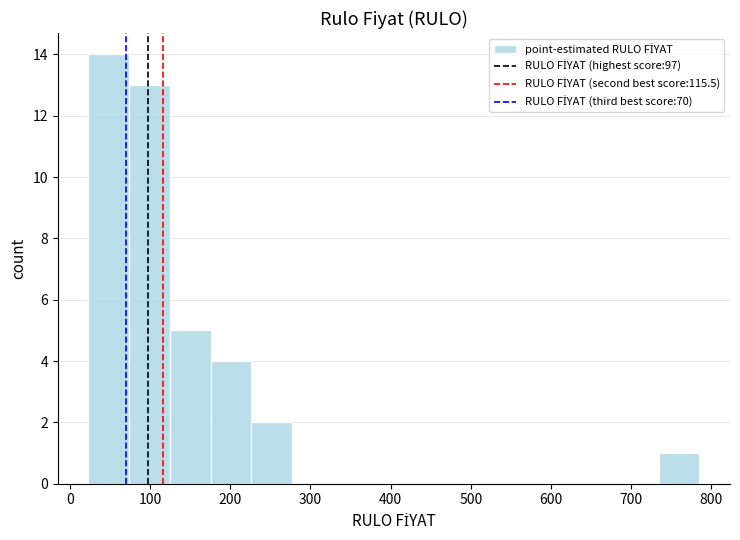

Reading left to right, list every bar in this chart as the range it spans on the x-axis followed by its height. Neither the bar edges nor the heights are printed on the chart, so give them approximately, as read against the axes.

20 to 70: 14
70 to 120: 13
120 to 180: 5
180 to 230: 4
230 to 280: 2
280 to 330: 0
330 to 380: 0
380 to 430: 0
430 to 480: 0
480 to 530: 0
530 to 580: 0
580 to 630: 0
630 to 680: 0
680 to 730: 0
730 to 790: 1